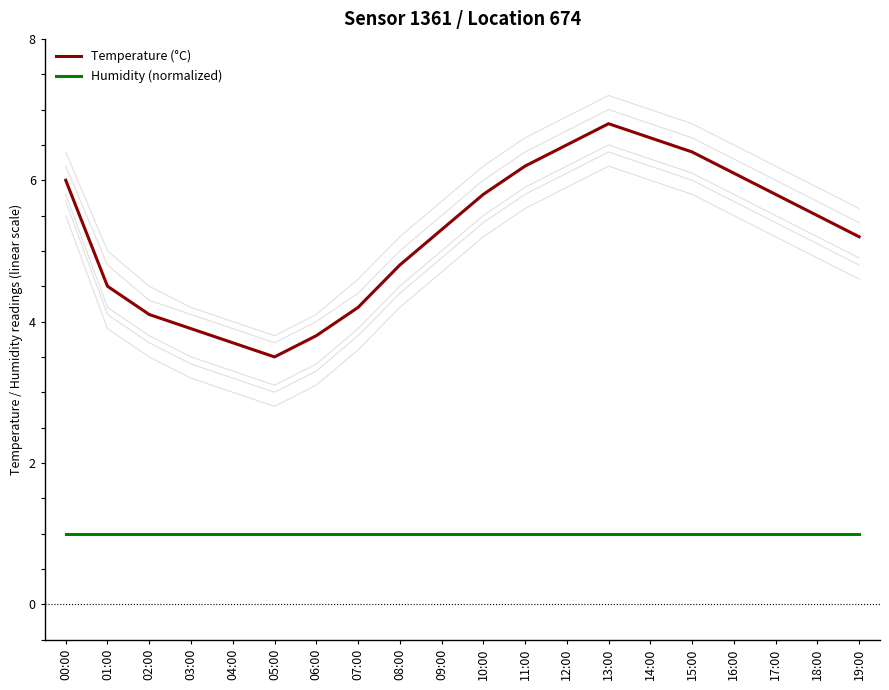

What is the sum of the Humidity (normalized) values at 05:00 and 02:00?

2.0